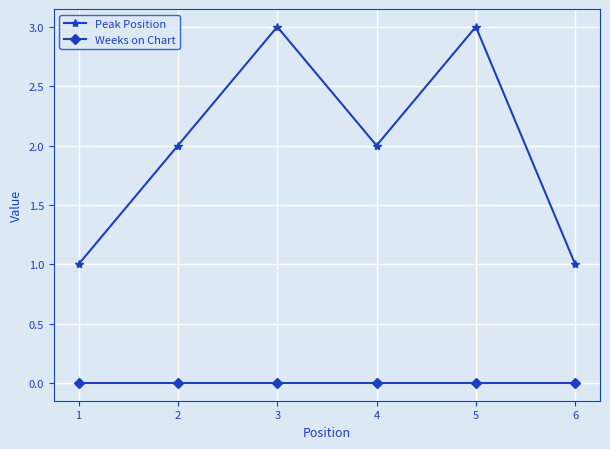

Reading right to left, extract all data points from this chart.

Peak Position: 1	3	2	3	2	1
Weeks on Chart: 0	0	0	0	0	0